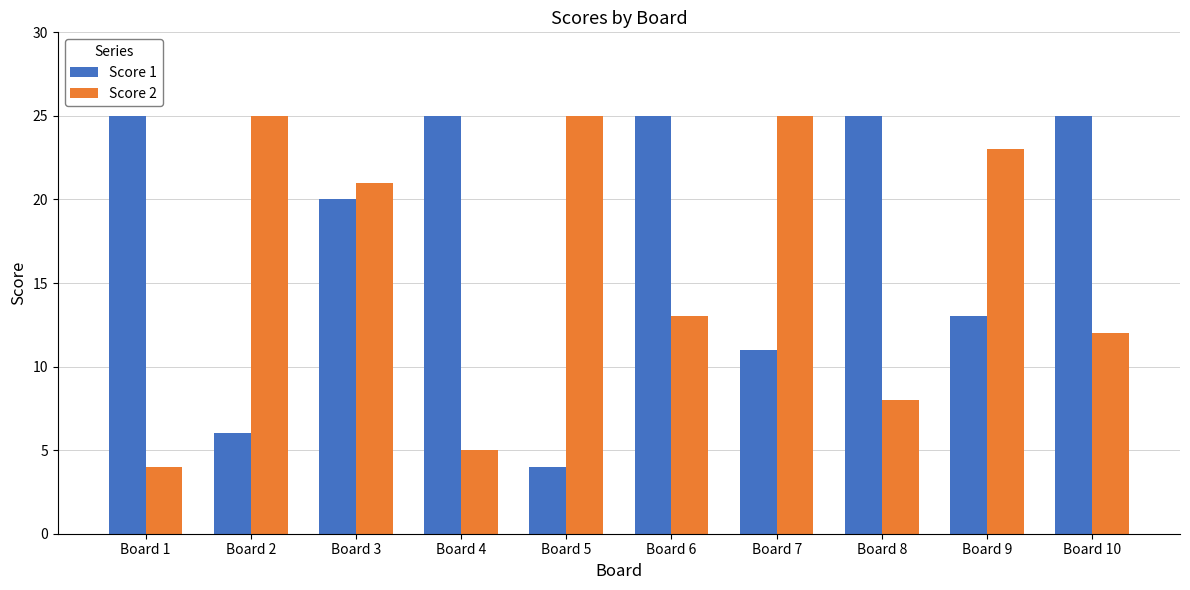

List the series in order of their overall mean, highest first.

Score 1, Score 2